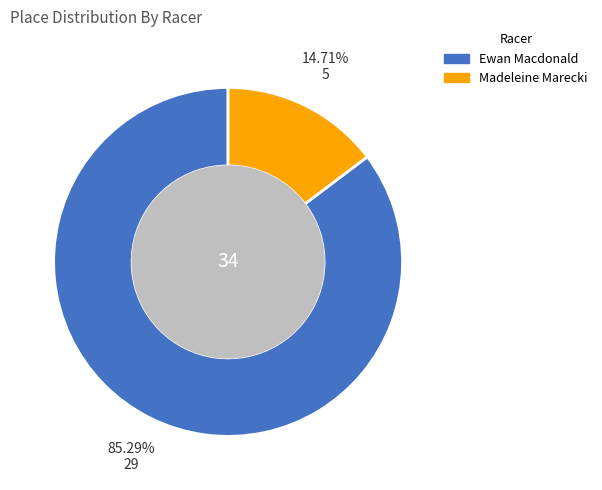

What percentage is the Madeleine Marecki slice, to the nearest percent?

15%